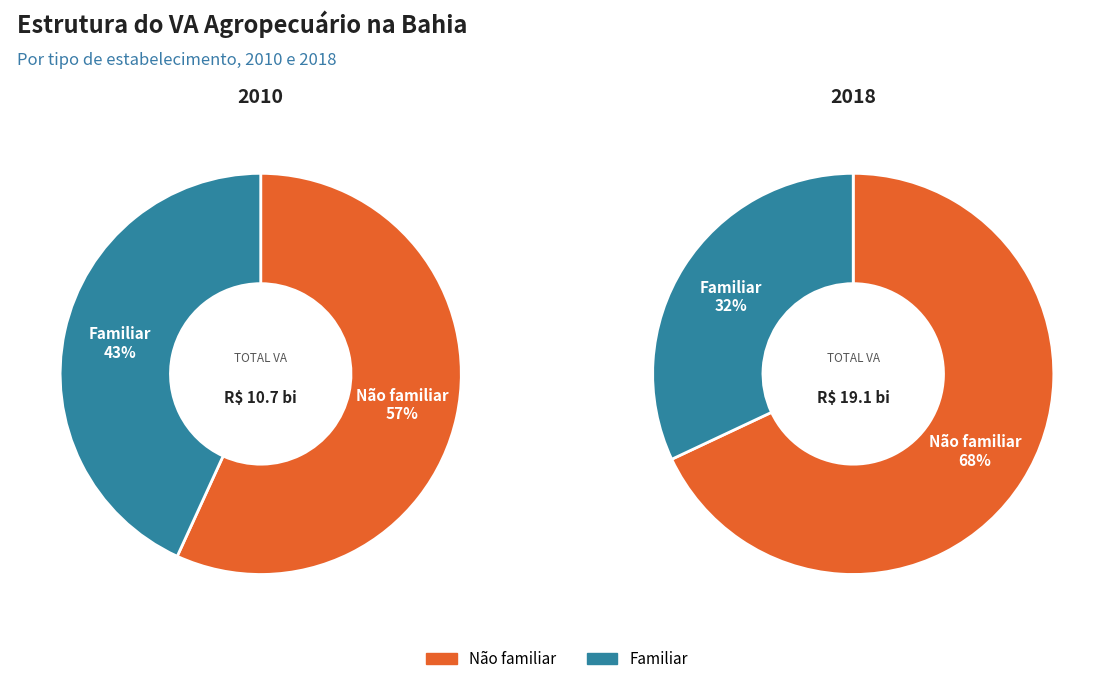

Is 4 the majority of the pie?

No